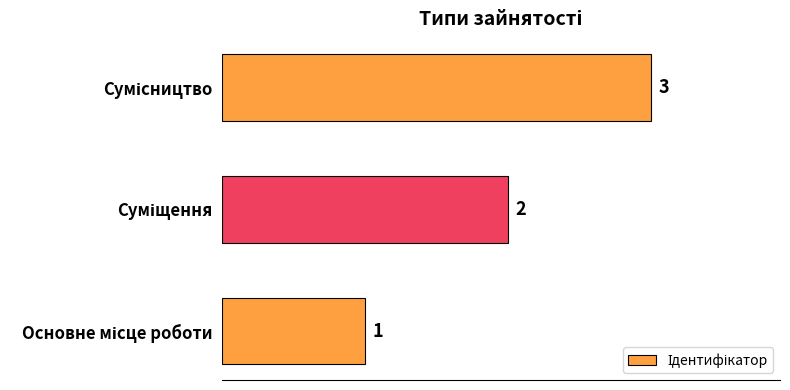

What is the sum of all values?

6